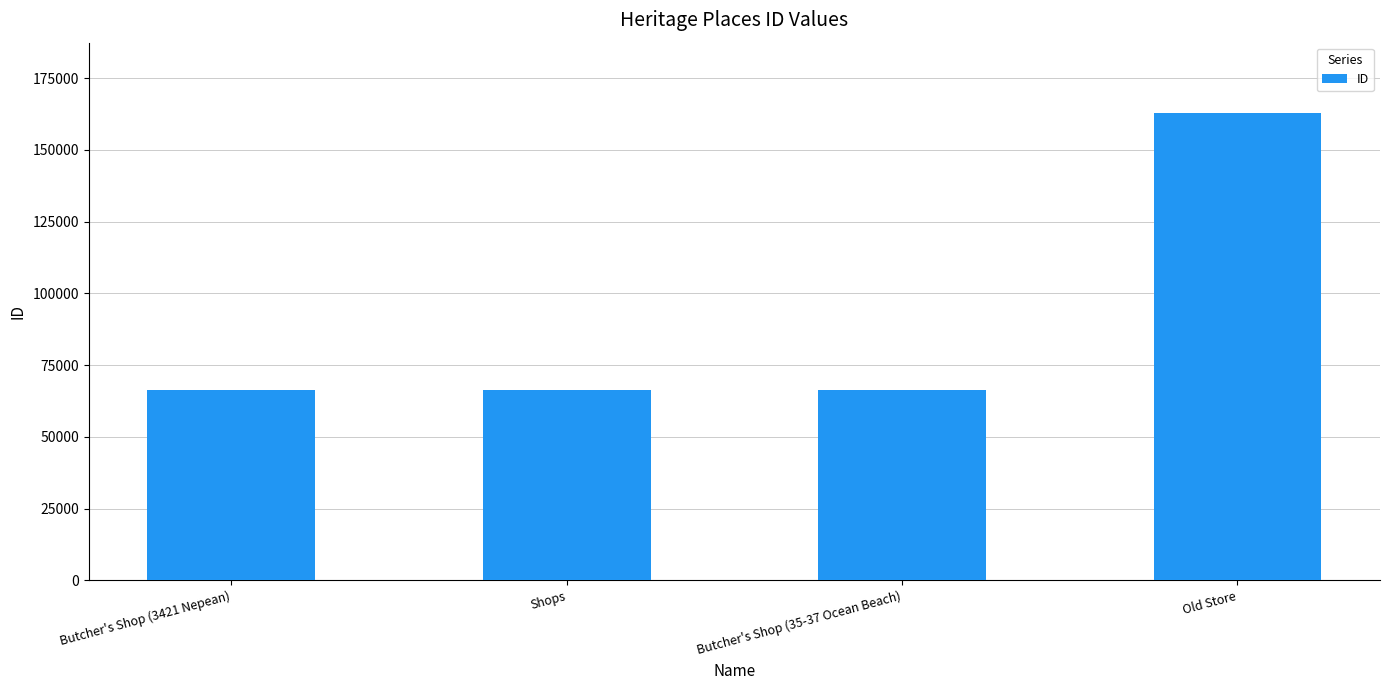

Is it true that the value at Butcher's Shop (3421 Nepean) is 92406?

False